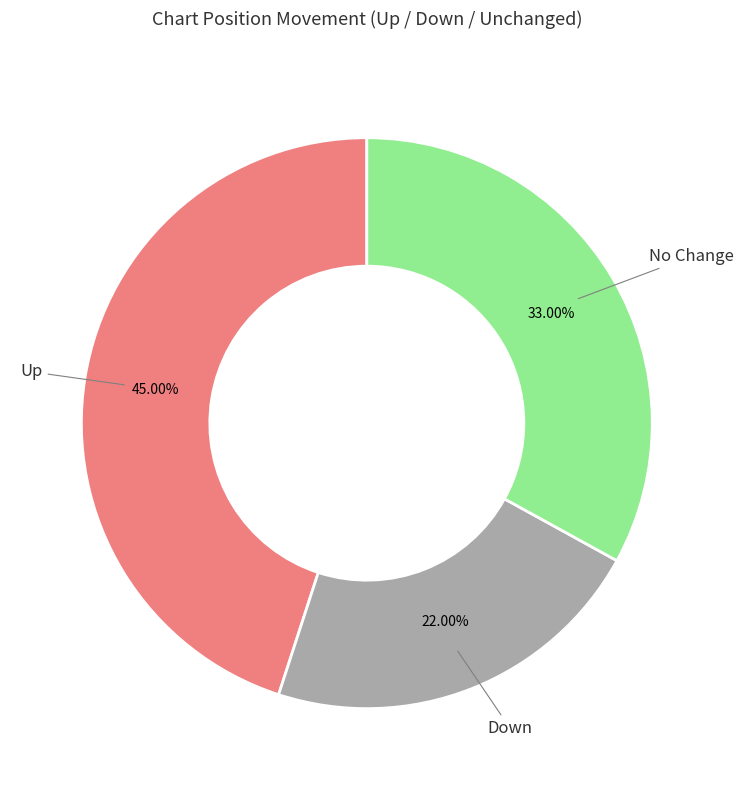

Does any single category account for the majority?

No